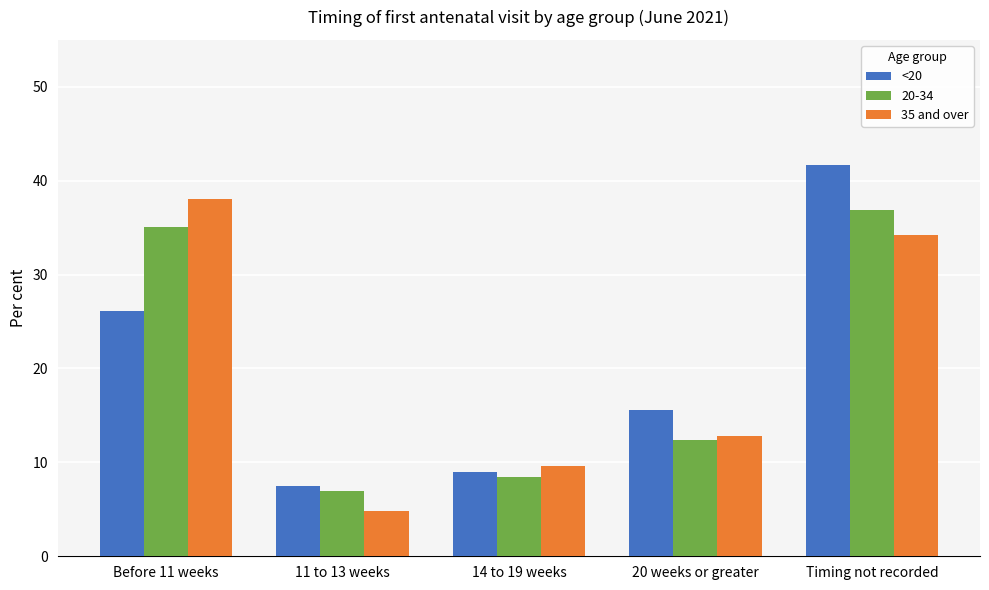

What is the average value of the 35 and over series?

19.9